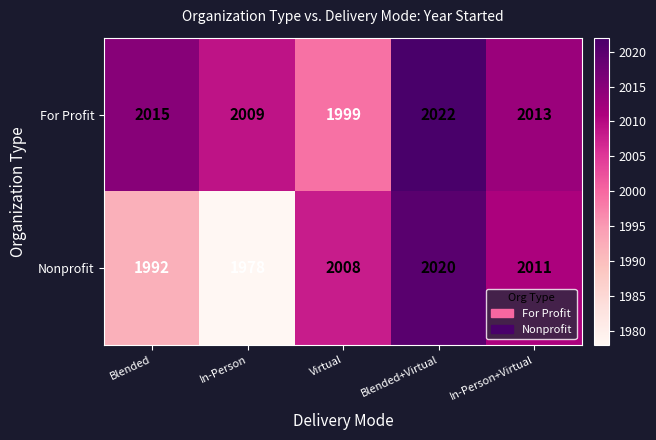

How many data points does each series have?

5